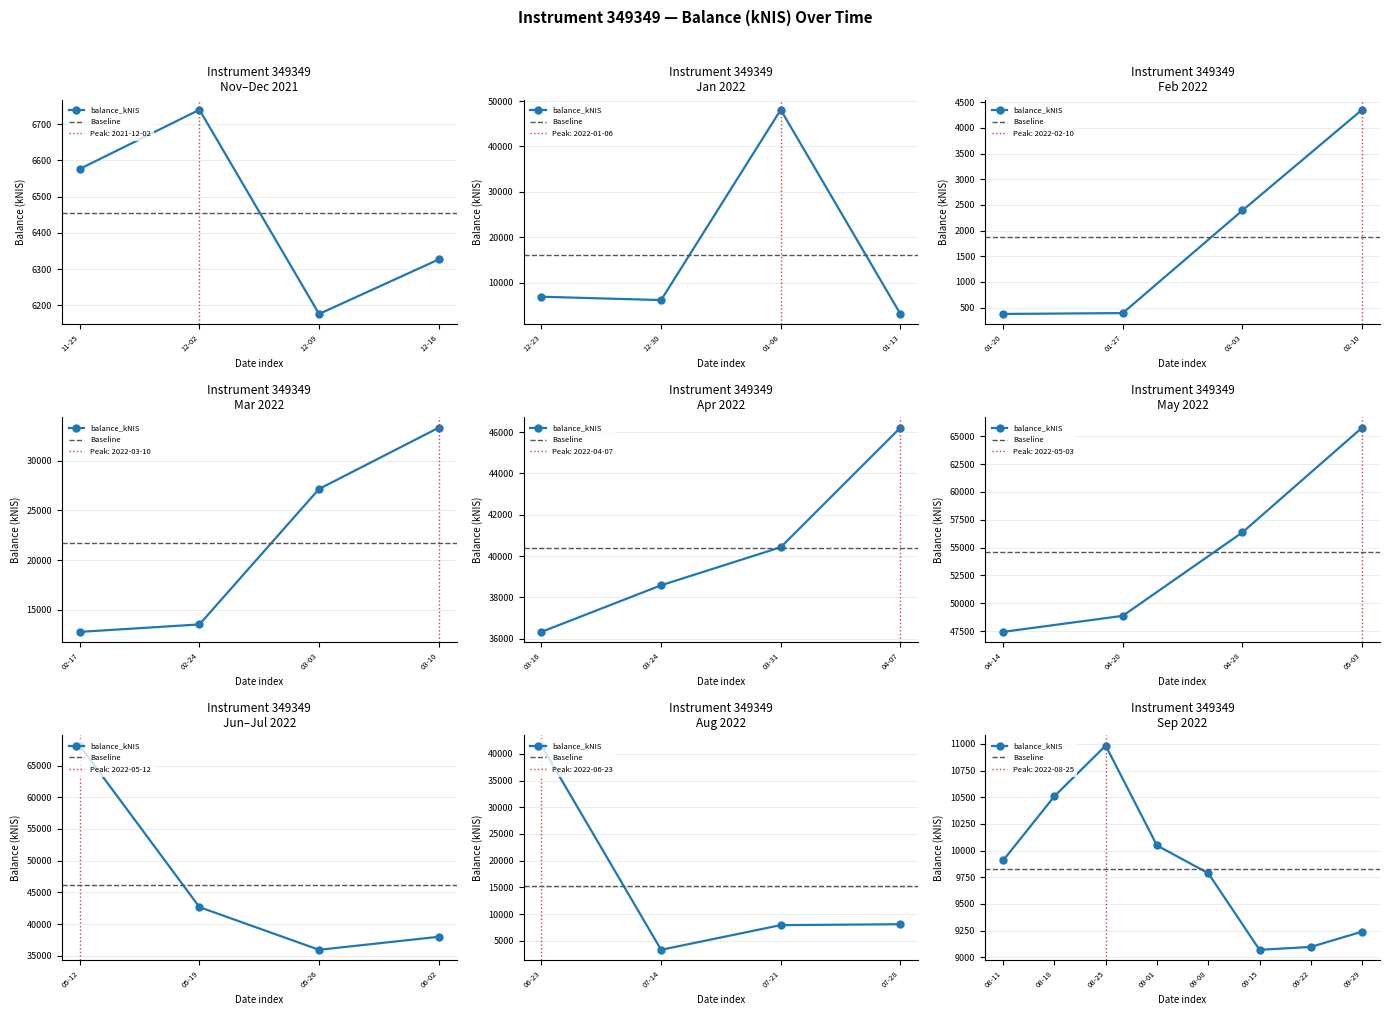

How many interior local valleys (lower than both neighbors) does the data have?

6